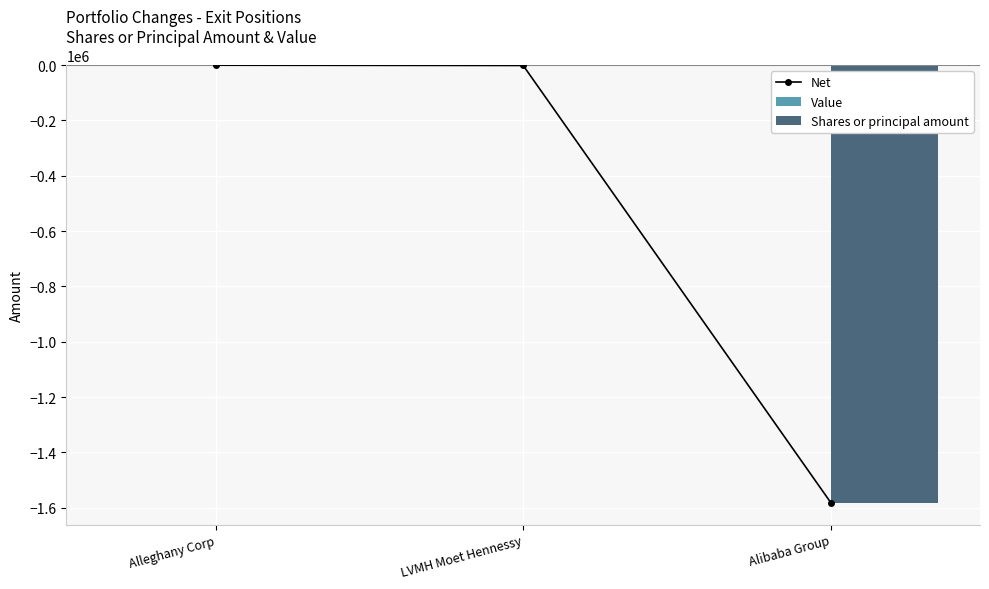

Where is Shares or principal amount nearest to the value -791032?

LVMH Moet Hennessy